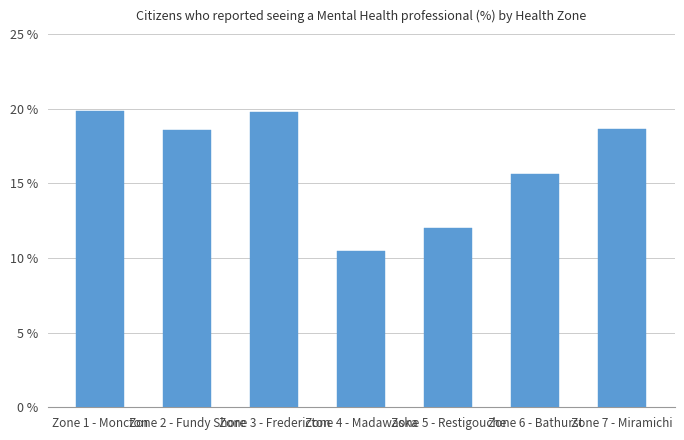

How many bars are there in total?

7